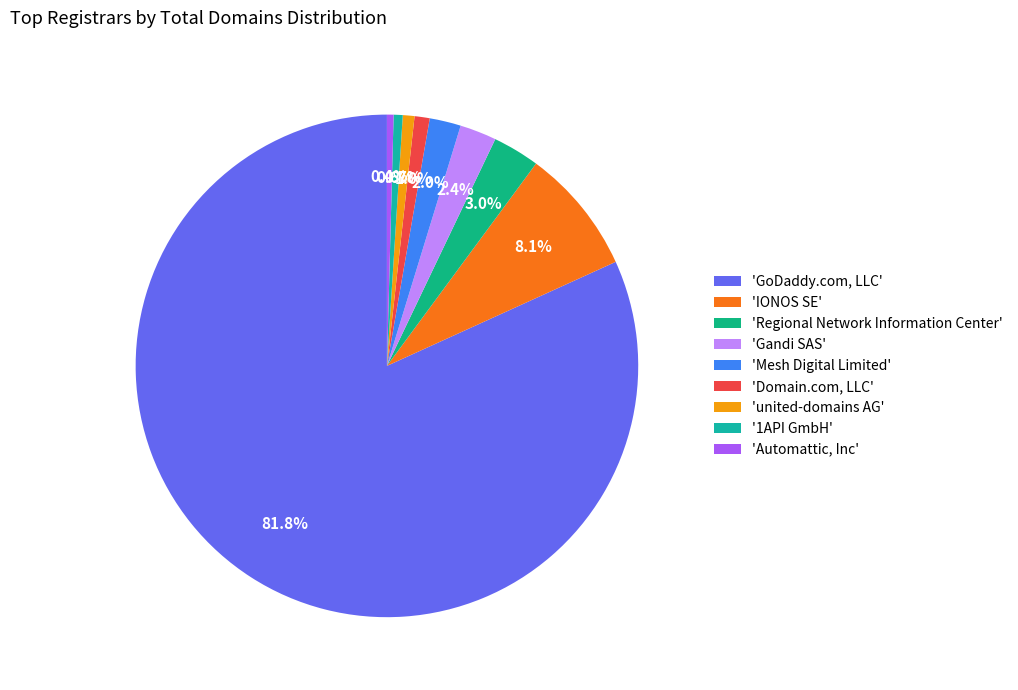

What is the majority slice?

'GoDaddy.com, LLC'